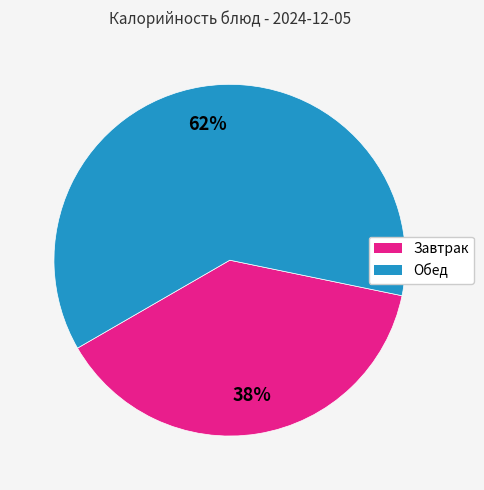

Is there any slice that represents more than half of the pie?

Yes